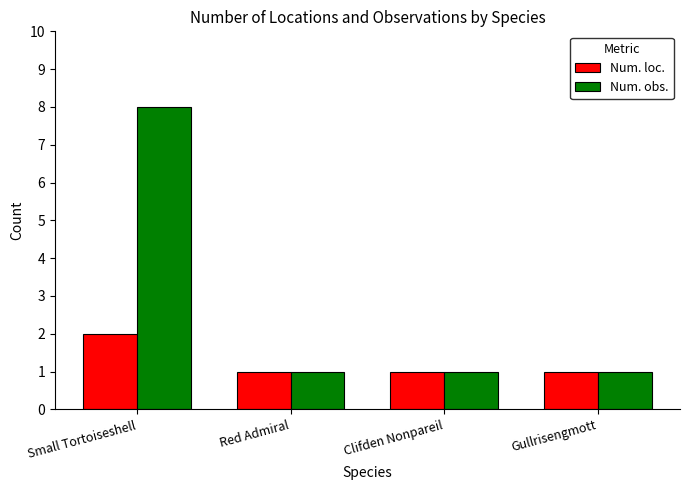

Rank the series at Small Tortoiseshell from highest to lowest value.

Num. obs., Num. loc.